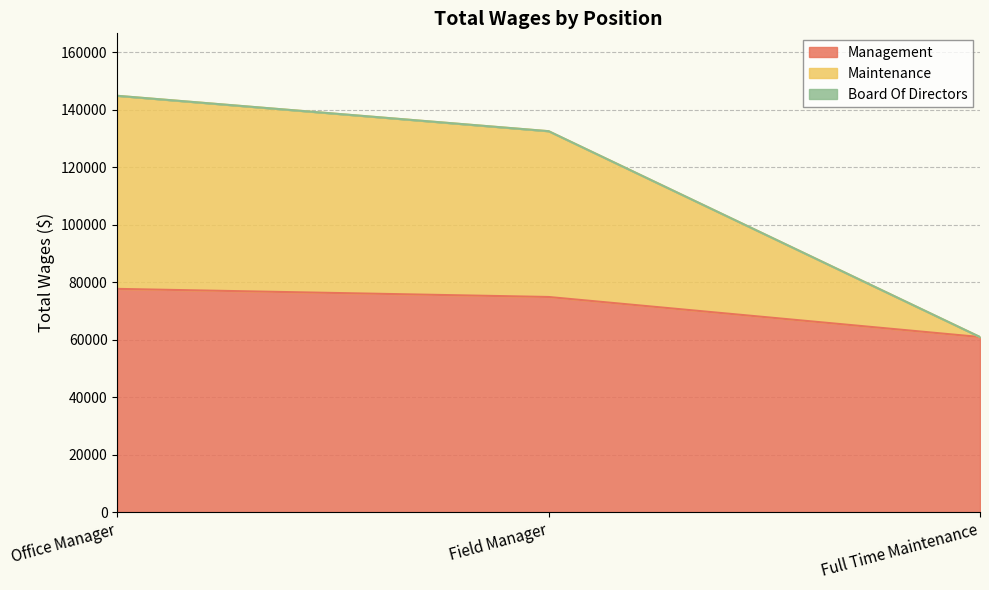

Between Office Manager and Field Manager, which series saw the biggest shift?

Maintenance